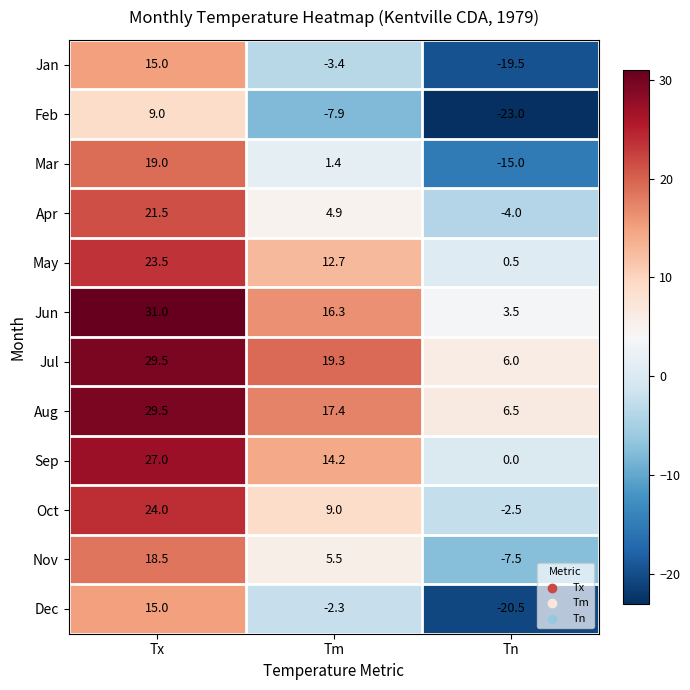

Which series has the largest range (max minus min)?

Dec